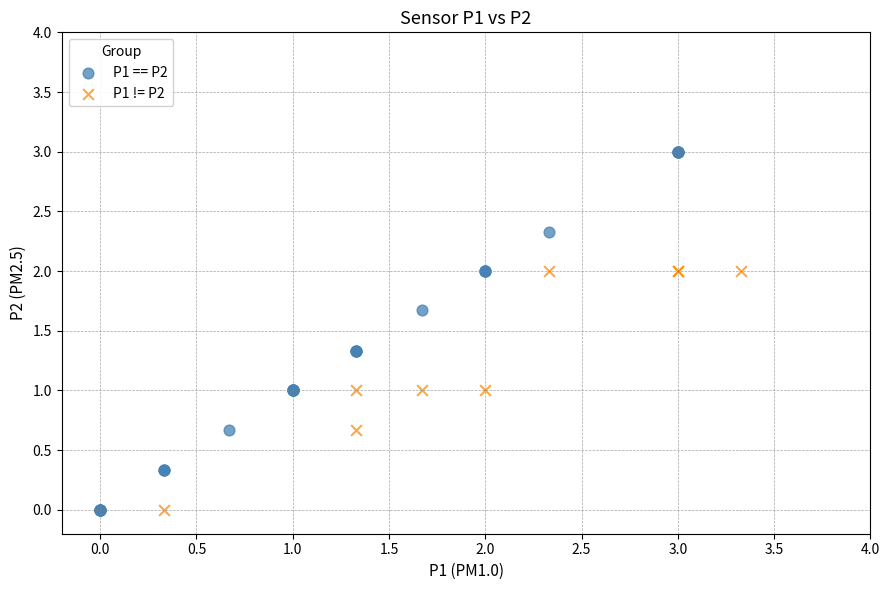

Which series has the largest Y range (max minus min)?

P1 == P2